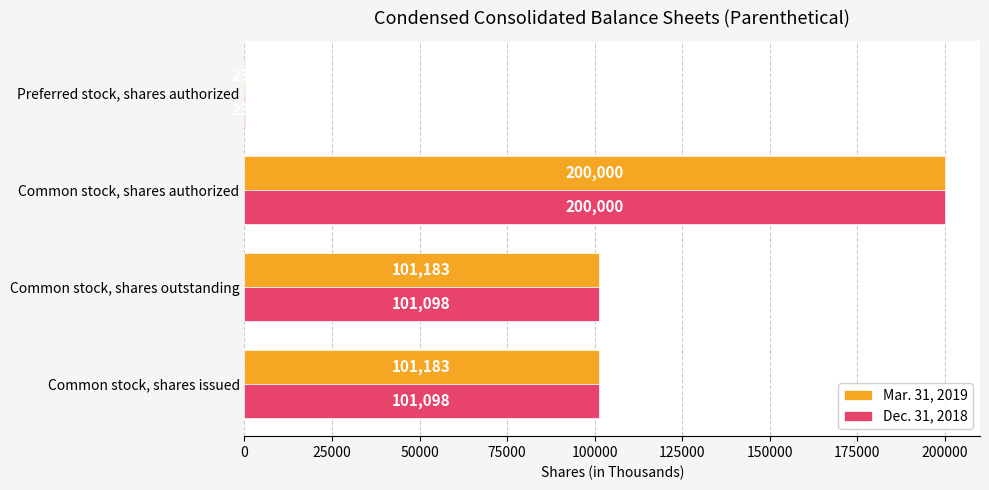

At which category is the sum across all series the highest?

Common stock, shares authorized